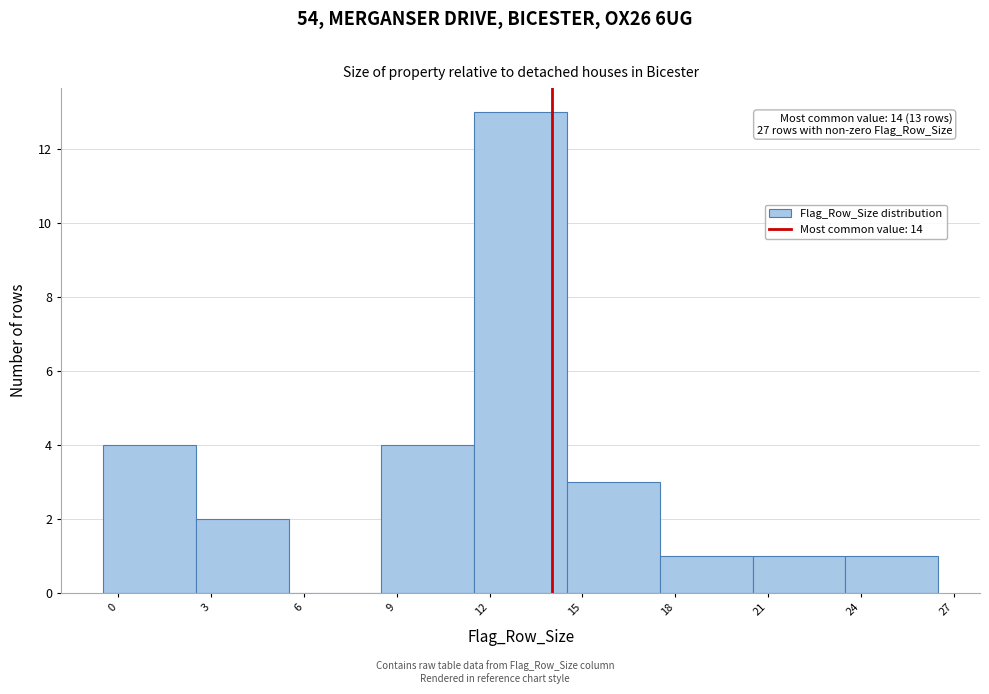

Over which range of the x-axis is the bar tallest?

11.5 to 14.5